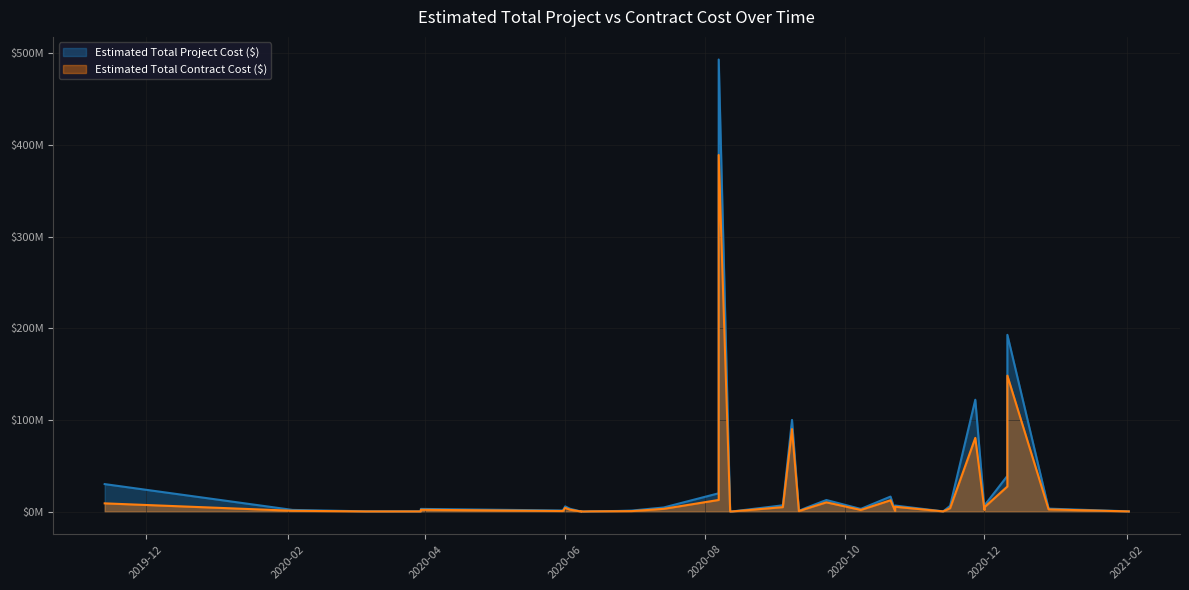

What is the average value of the Estimated Total Project Cost ($) series?

31193845.5